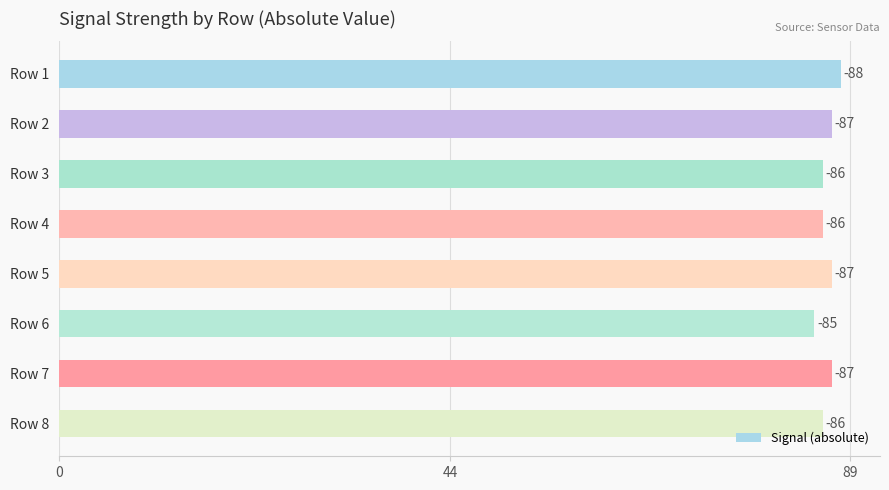

What is the average value?

86